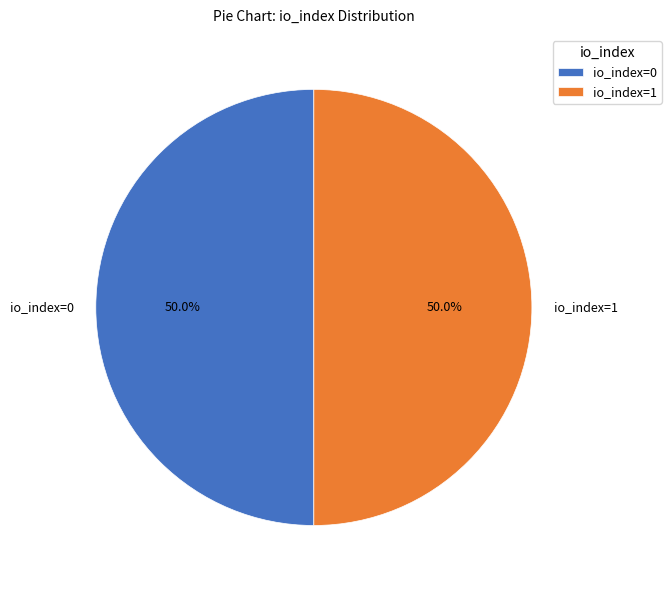

What is the total percentage of io_index=0 and io_index=1?

100.0%